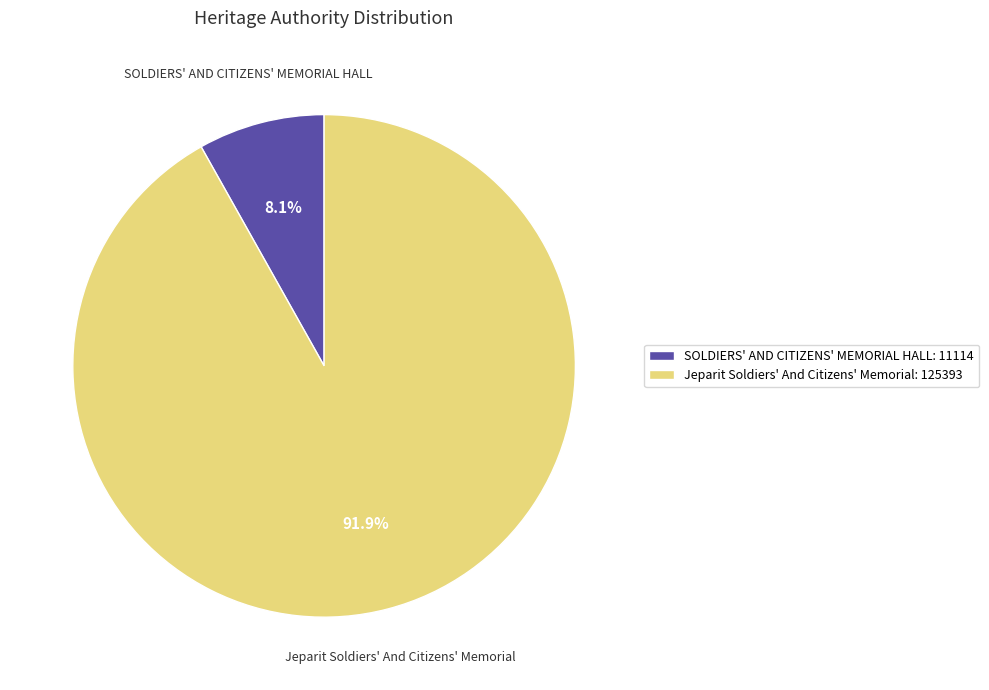

Approximately how many times larger is the value at Jeparit Soldiers' And Citizens' Memorial compared to SOLDIERS' AND CITIZENS' MEMORIAL HALL?

11.3